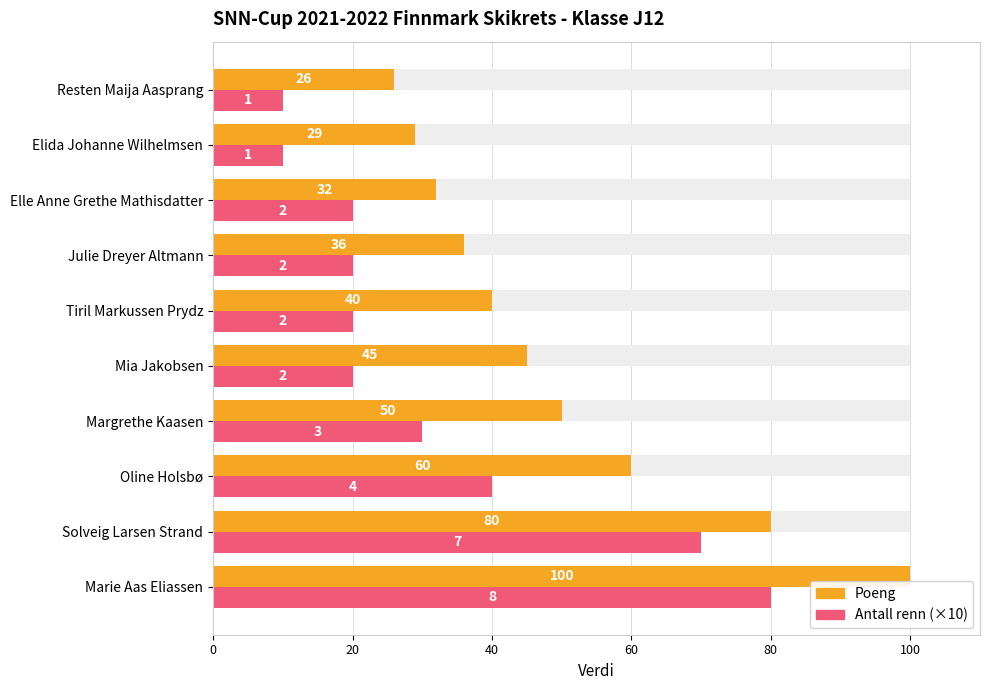

Reading left to right, transcribe all the data shown in this chart.

Poeng: 100	80	60	50	45	40	36	32	29	26
Antall renn (×10): 80	70	40	30	20	20	20	20	10	10